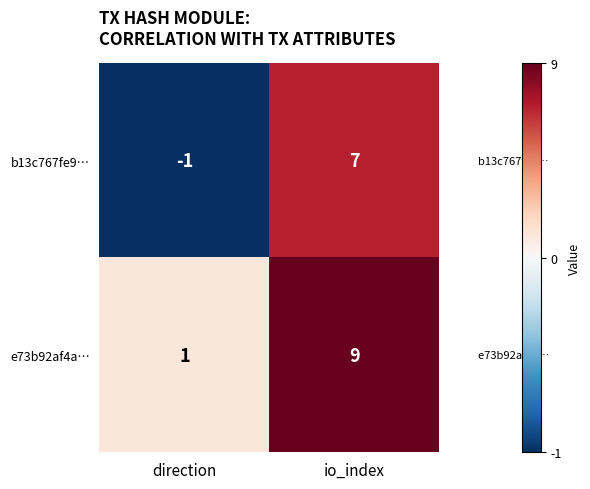

What is the smallest value displayed?

-1